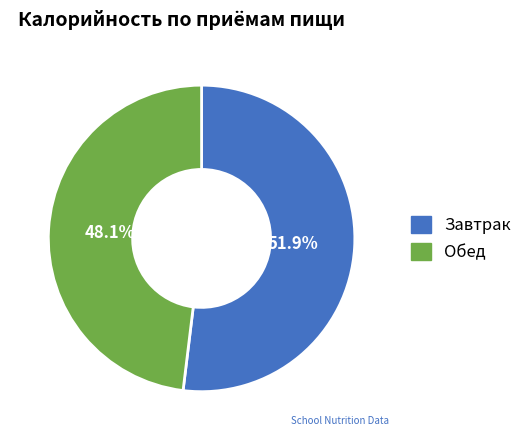

Does any single category account for the majority?

Yes